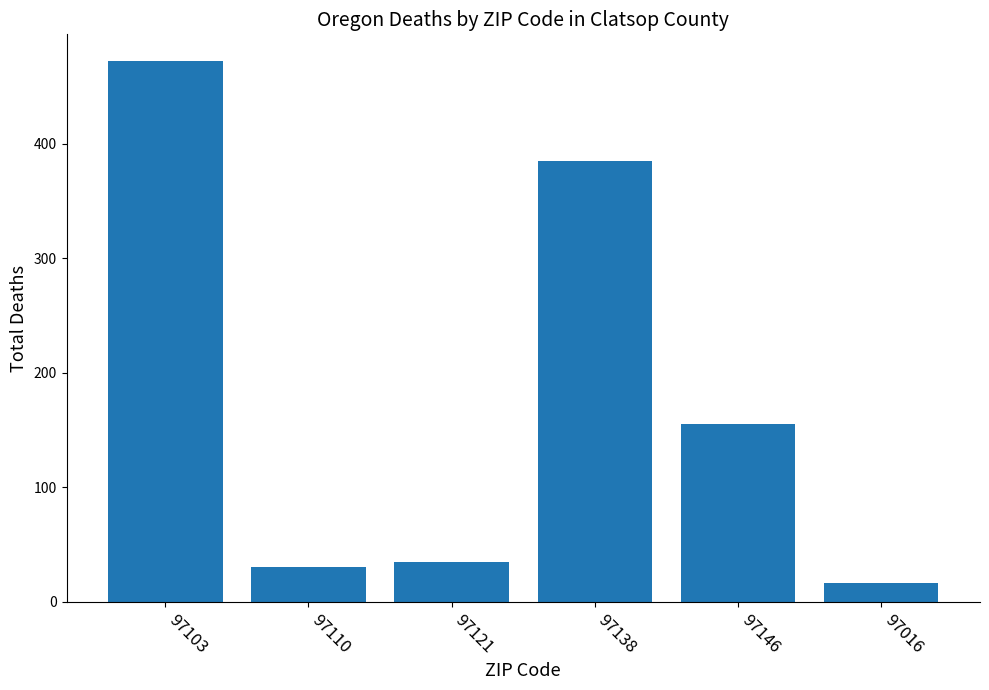

The value at 97146 is 155. True or false?

True